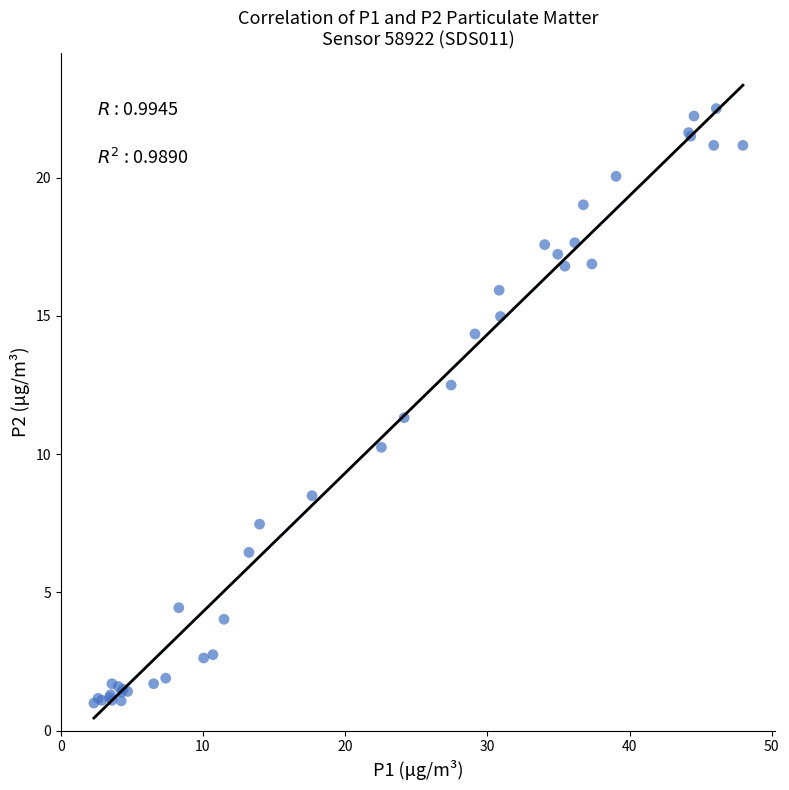

What Y value in the scatter plot is closest to 11?

11.3